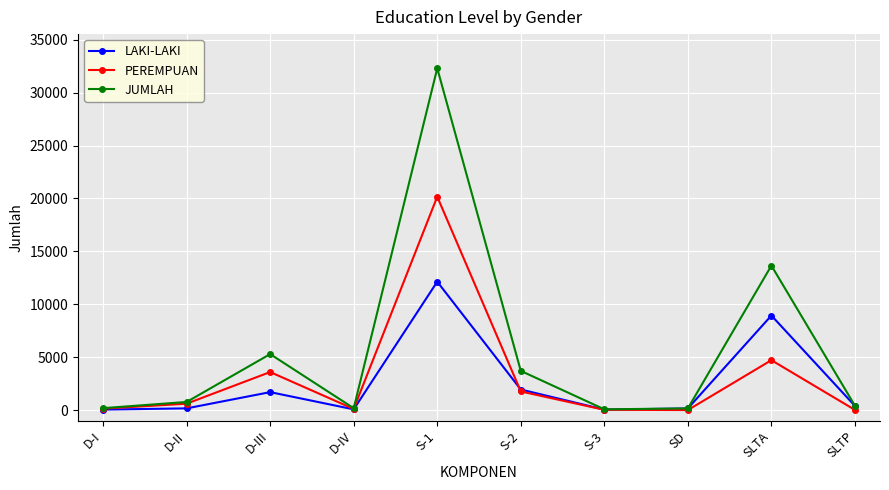

What are all the series names shown in the legend?

LAKI-LAKI, PEREMPUAN, JUMLAH